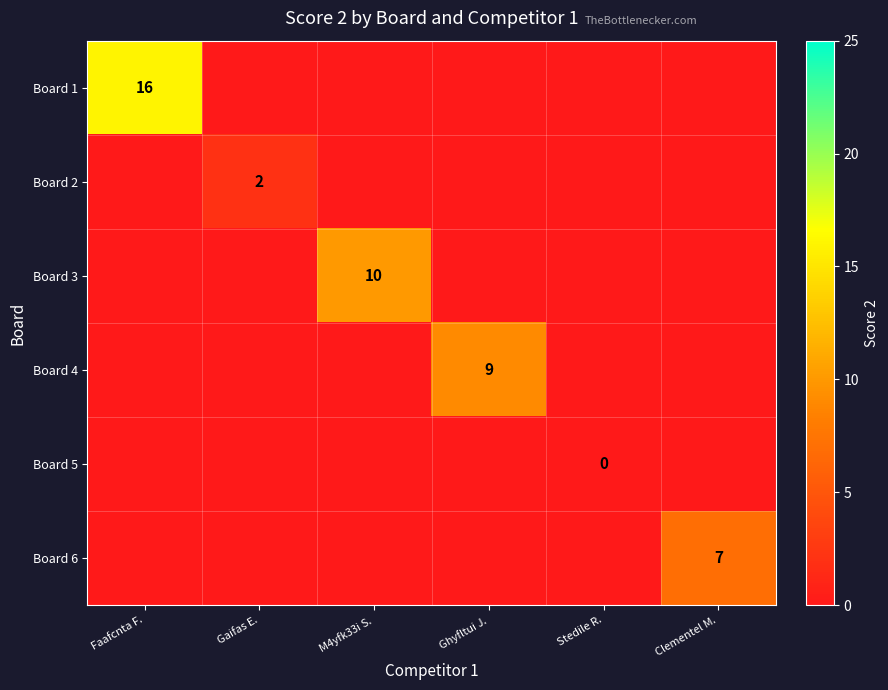

At which category is the sum across all series the highest?

Faafcnta F.